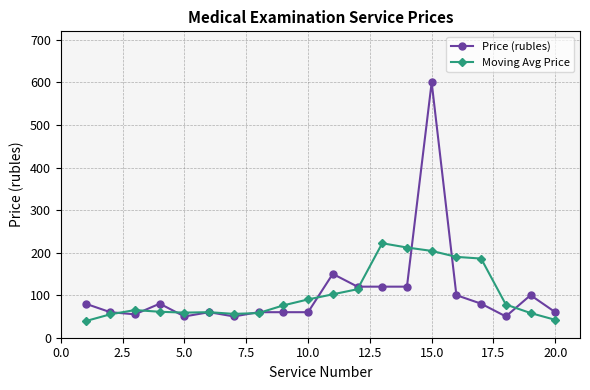

What is the maximum value shown in the chart?

600